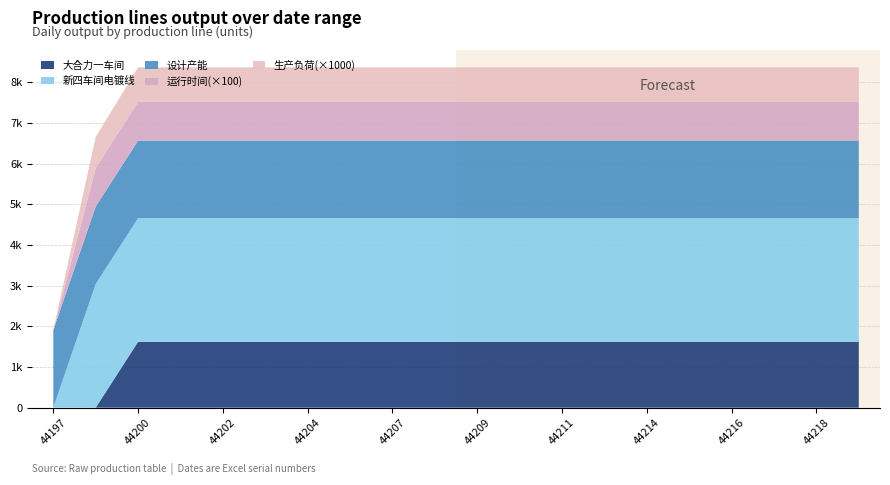

Reading right to left, transcribe all the data shown in this chart.

大合力一车间: 1621.0	1621.0	1621.0	1621.0	1621.0	1621.0	1621.0	1621.0	1621.0	1621.0	1621.0	1621.0	1621.0	1621.0	1621.0	1621.0	1621.0	1621.0	0.0	0.0
新四车间电镀线: 3040.0	3040.0	3040.0	3040.0	3040.0	3040.0	3040.0	3040.0	3040.0	3040.0	3040.0	3040.0	3040.0	3040.0	3040.0	3040.0	3040.0	3040.0	3040.0	0.0
运行时间: 9.5	9.5	9.5	9.5	9.5	9.5	9.5	9.5	9.5	9.5	9.5	9.5	9.5	9.5	9.5	9.5	9.5	9.5	9.5	0.0
生产负荷: 0.8	0.8	0.8	0.8	0.8	0.8	0.8	0.8	0.8	0.8	0.8	0.8	0.8	0.8	0.8	0.8	0.8	0.8	0.8	0.0
设计产能: 1906.7	1906.7	1906.7	1906.7	1906.7	1906.7	1906.7	1906.7	1906.7	1906.7	1906.7	1906.7	1906.7	1906.7	1906.7	1906.7	1906.7	1906.7	1906.7	1906.7